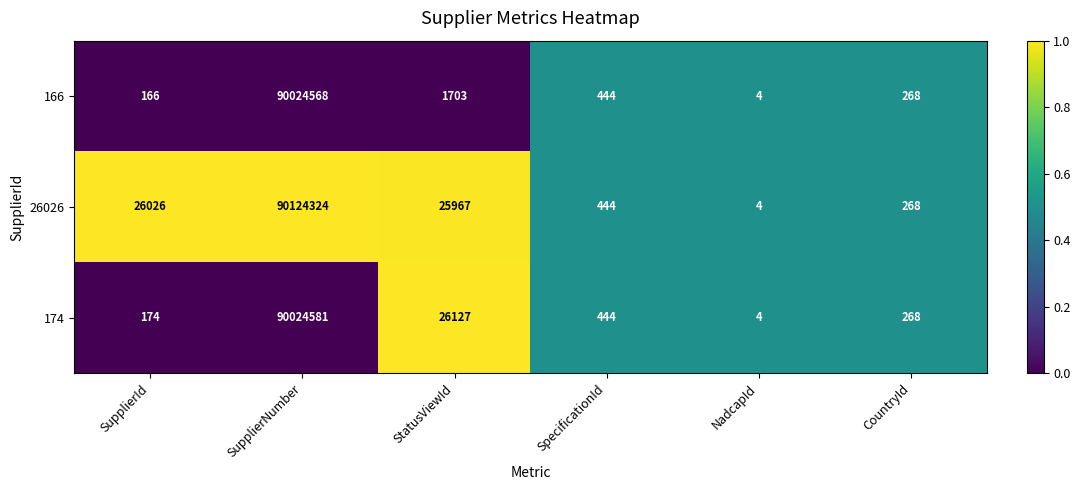

Where does the 174 series first go above 444?

SupplierNumber